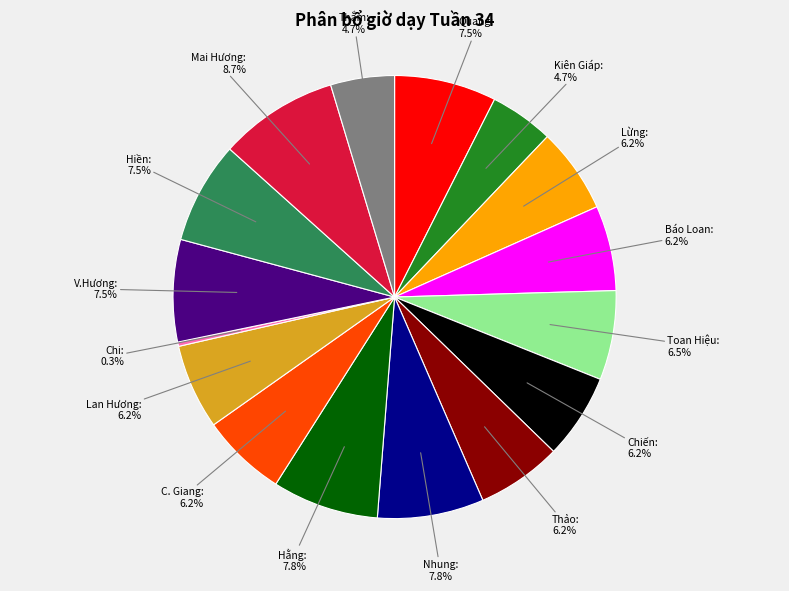

Between Báo Loan and Hằng, which is larger?

Hằng